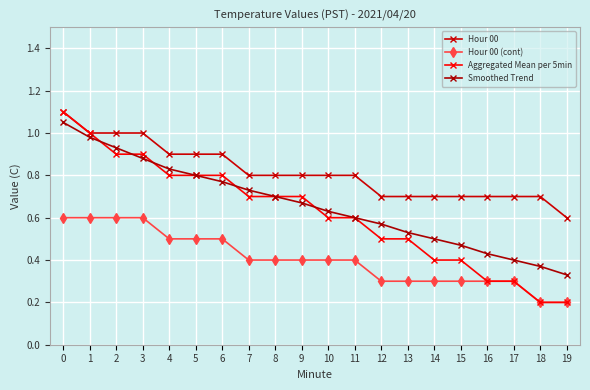

Rank the categories by Hour 00 (cont) value from lowest to highest.

18, 19, 12, 13, 14, 15, 16, 17, 7, 8, 9, 10, 11, 4, 5, 6, 0, 1, 2, 3